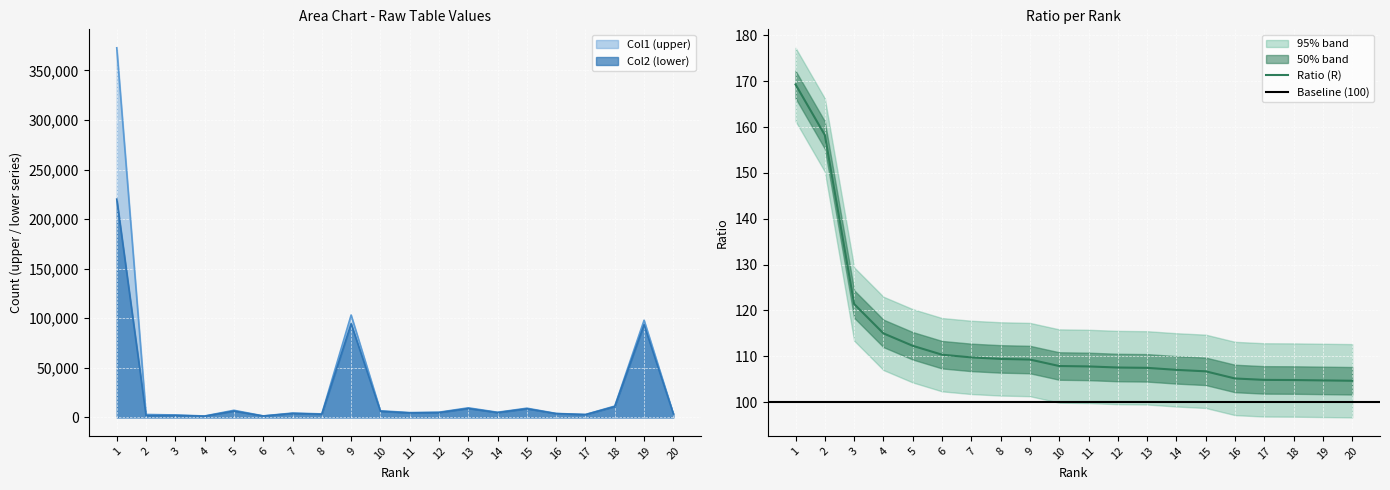

The value of Ratio (R) at 17 is 174.5. True or false?

False